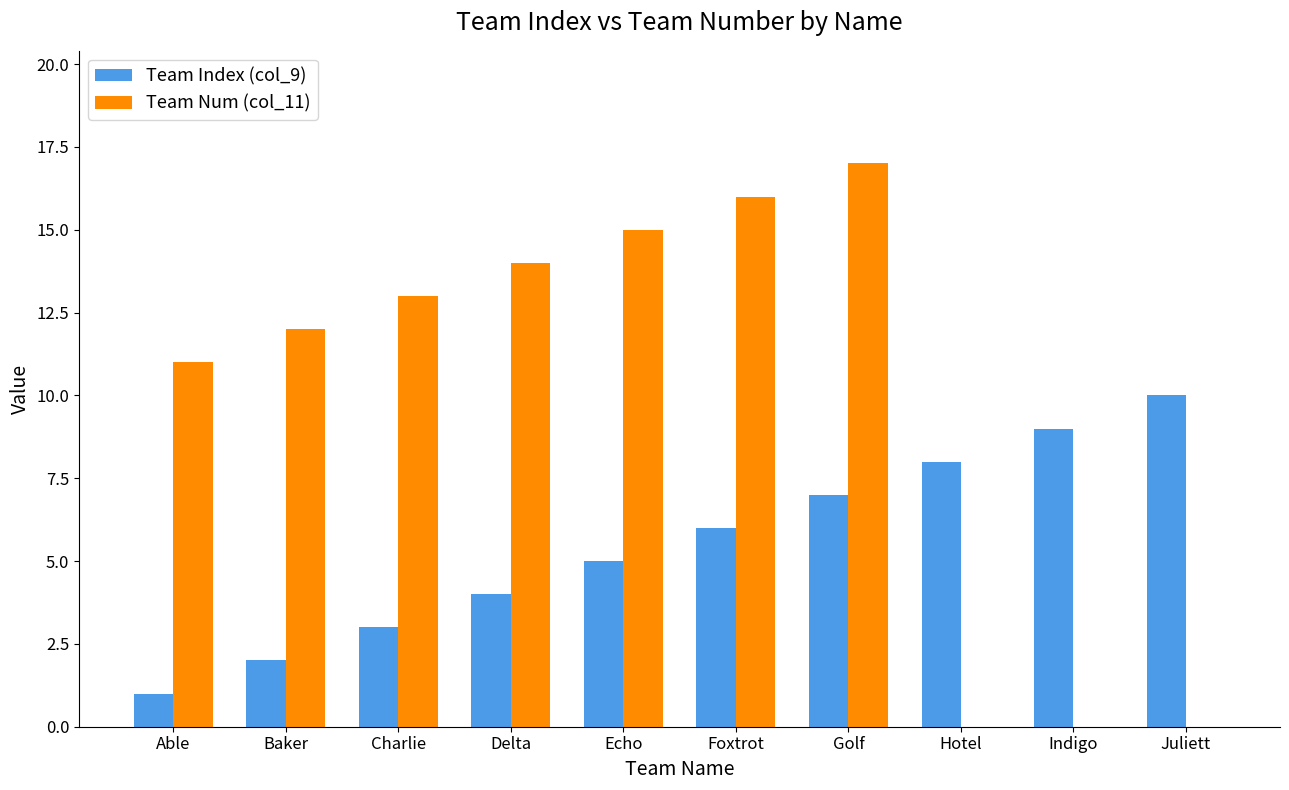

Count the Team Index (col_9) values in the range 3 to 8.

6